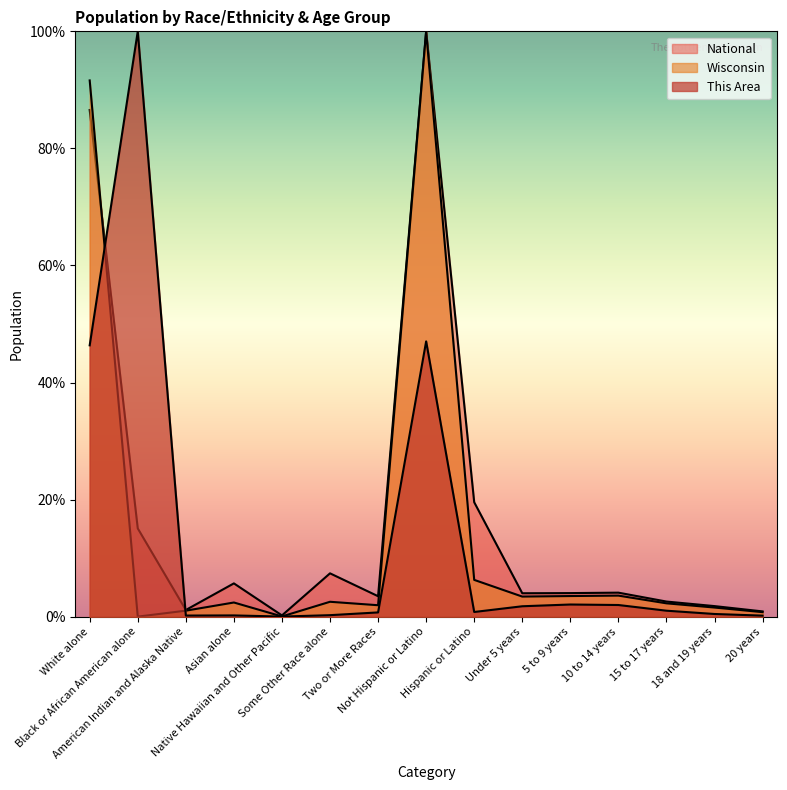

How many intersections are there between Wisconsin and This Area?

2